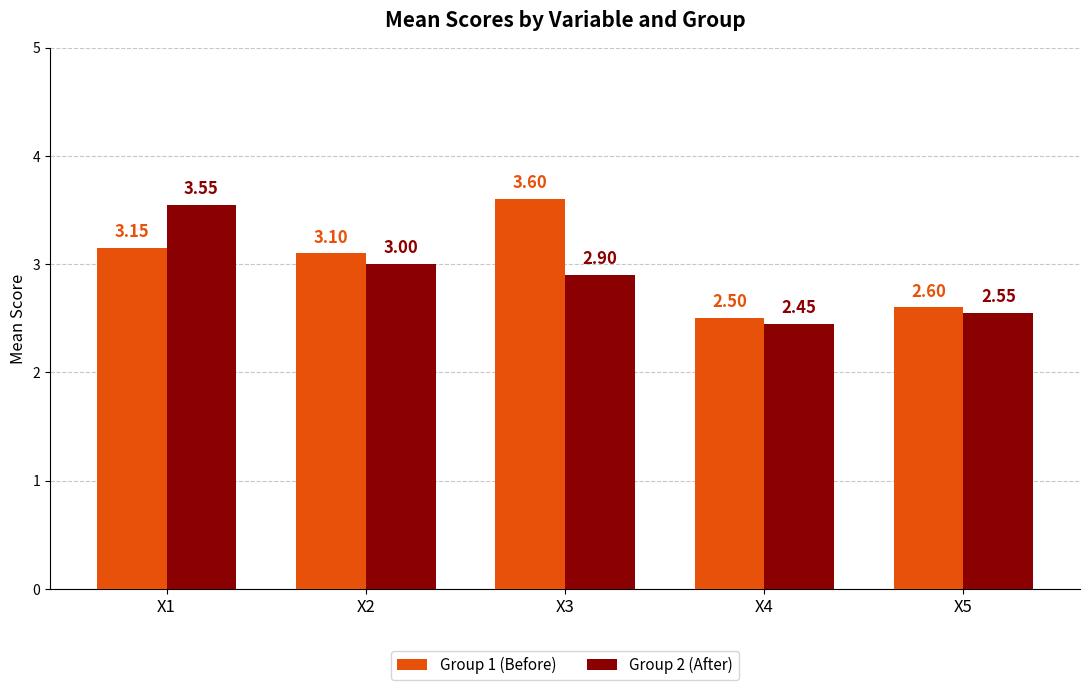

What is the sum of the Group 1 (Before) values at X4 and X3?

6.1